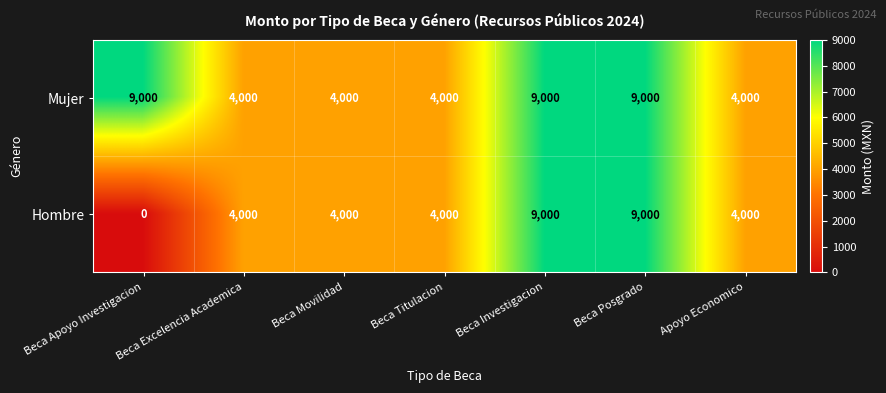

Rank the series by their average value, from highest to lowest.

Mujer, Hombre